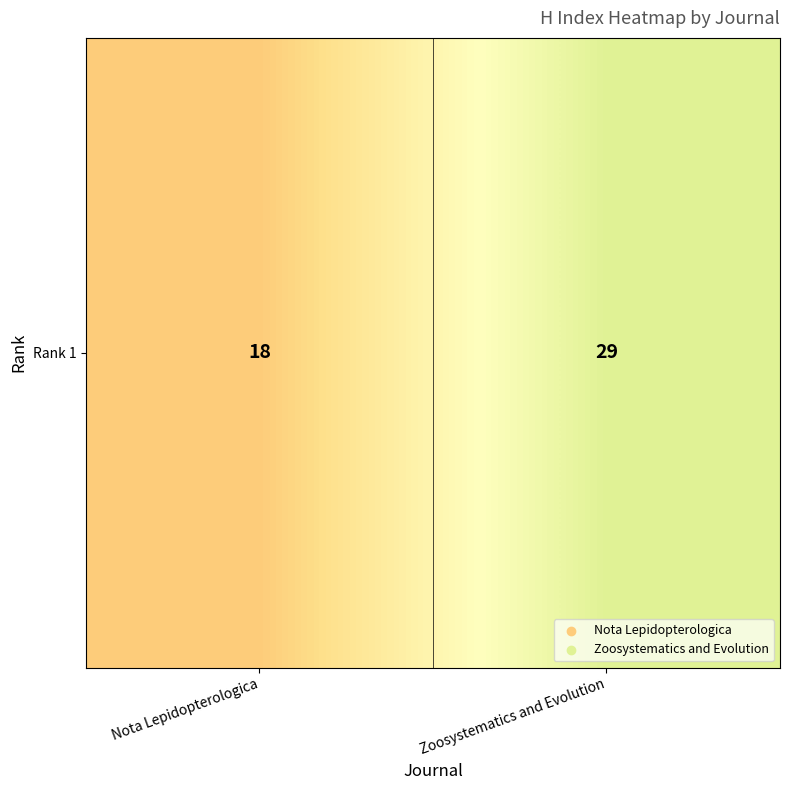

Reading left to right, what are all the values shown in this chart?

Nota Lepidopterologica=18	Zoosystematics and Evolution=29